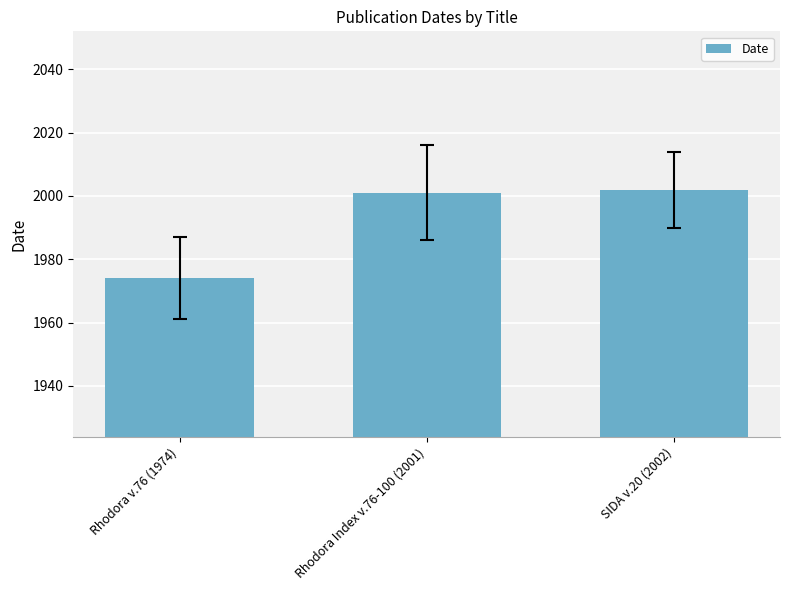

What is the average value?

1992